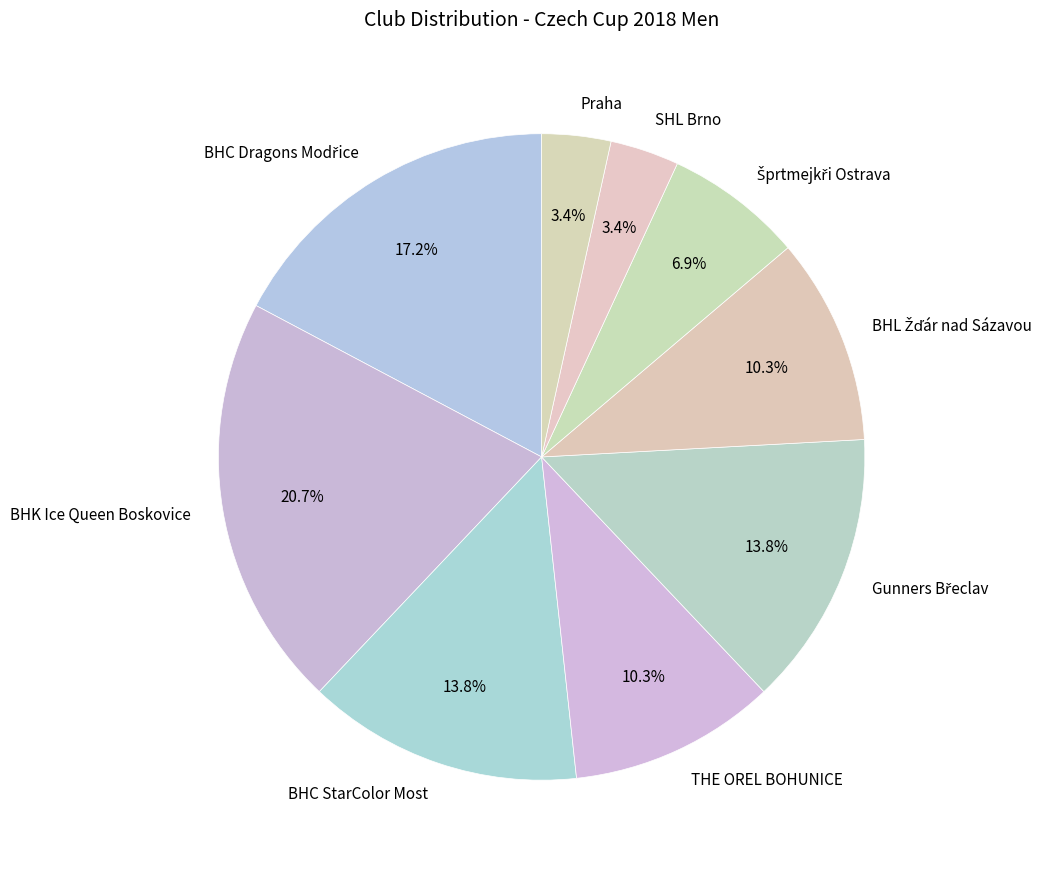

Which has a higher value, Praha or BHK Ice Queen Boskovice?

BHK Ice Queen Boskovice